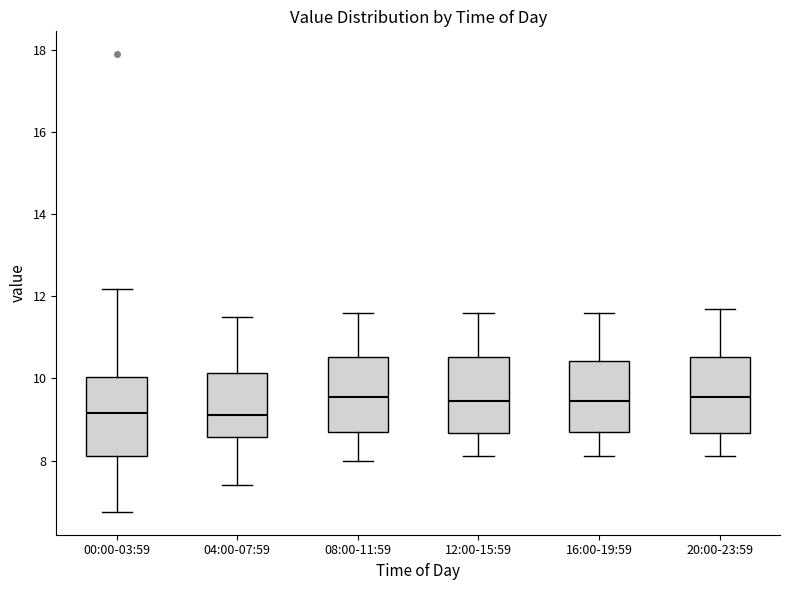

Reading left to right, transcribe this box plot: for each box, give where its median line is, the range the box spans, and where its two whiskers end, as read against the y-axis. The values are not printed on the chart, so give them approximately, as read against the axis.

00:00-03:59: median 9.2, box 8.2 to 10.0, whiskers 6.8 to 12.2
04:00-07:59: median 9.2, box 8.6 to 10.2, whiskers 7.4 to 11.6
08:00-11:59: median 9.6, box 8.8 to 10.6, whiskers 8.0 to 11.6
12:00-15:59: median 9.4, box 8.6 to 10.6, whiskers 8.2 to 11.6
16:00-19:59: median 9.4, box 8.8 to 10.4, whiskers 8.2 to 11.6
20:00-23:59: median 9.6, box 8.6 to 10.6, whiskers 8.2 to 11.8